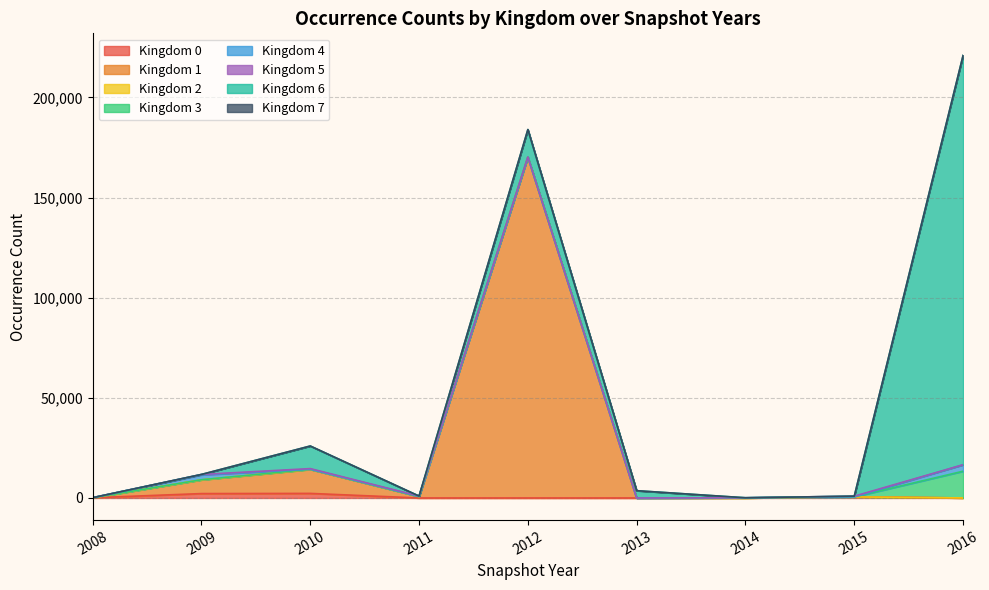

True or false: Kingdom 0 and Kingdom 4 intersect in this chart.

True